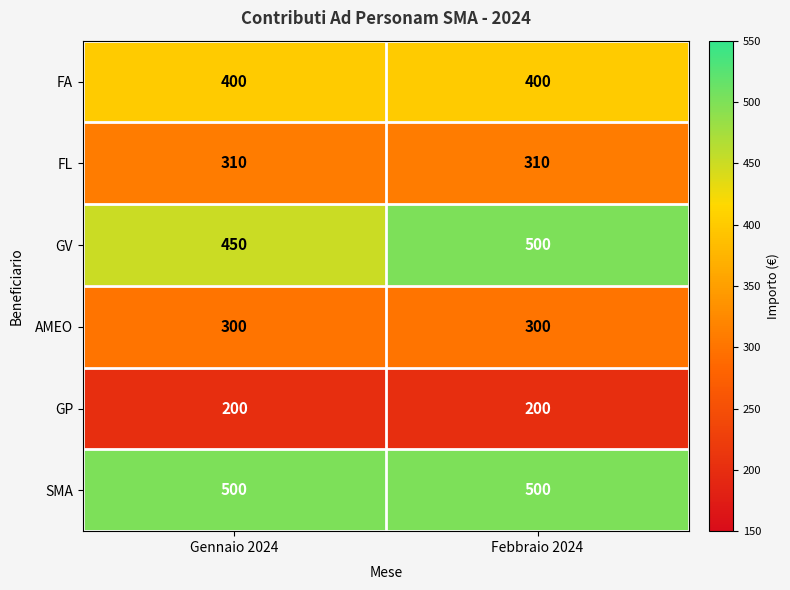

Which series has the largest range (max minus min)?

GV